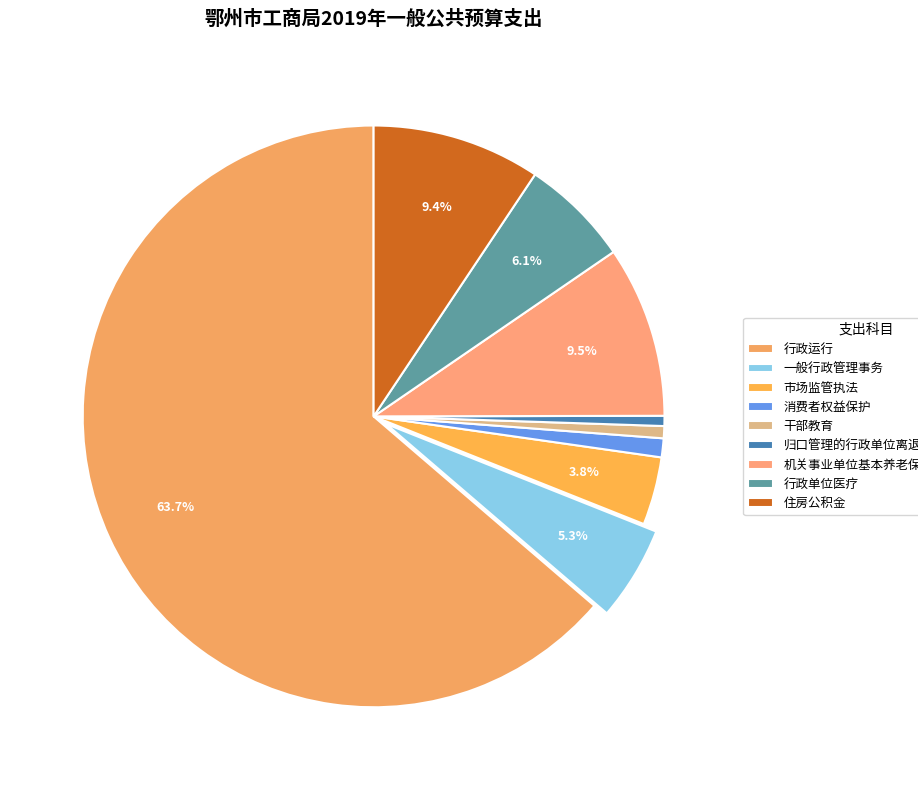

True or false: 消费者权益保护 accounts for 11% of the total.

False